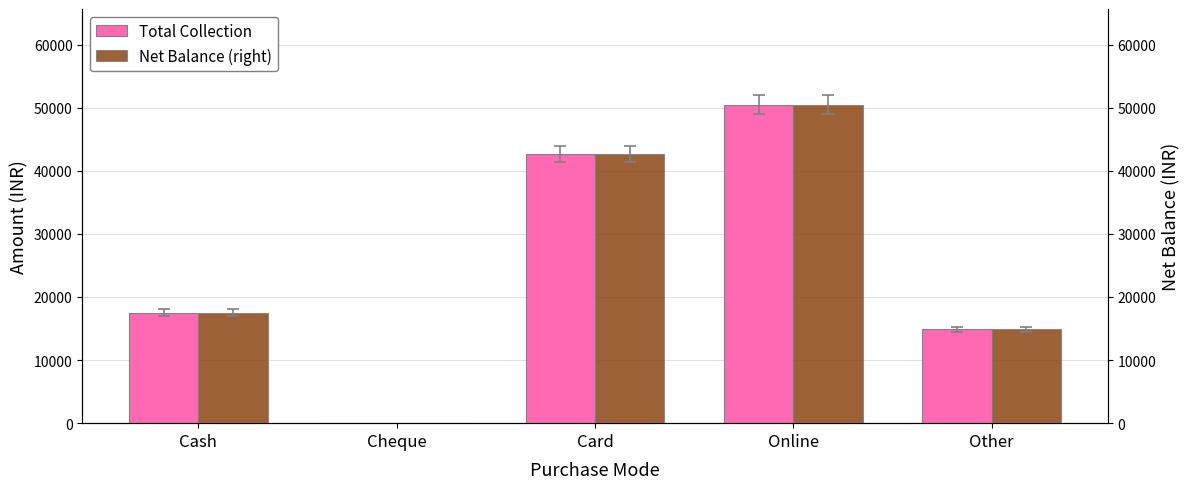

What is the value of the Net Balance (right) bar at the 4th from the left?

50500